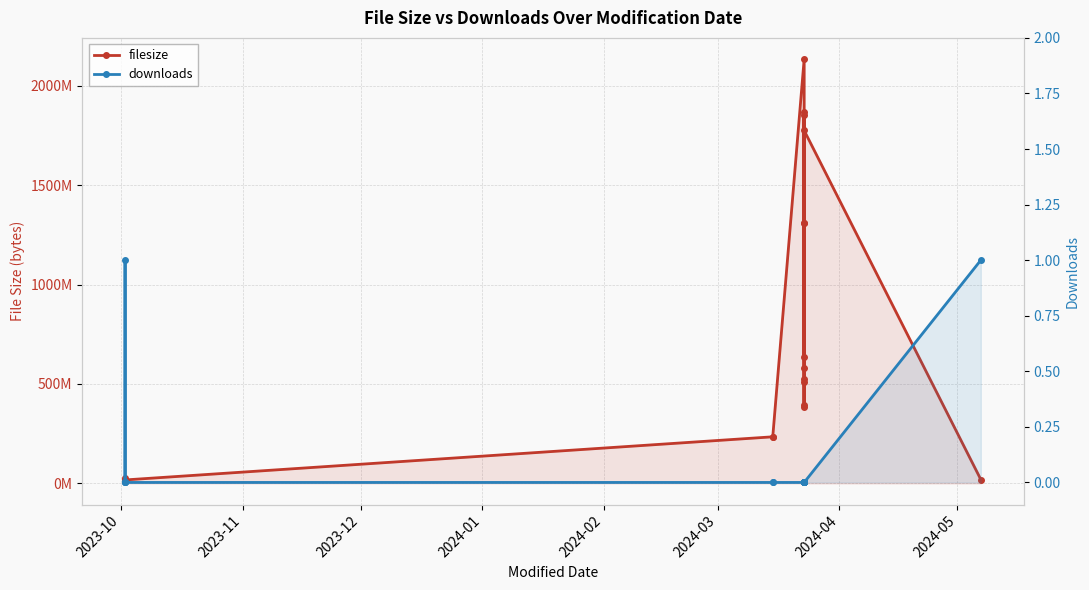

Where is downloads nearest to the value 0?

2023-10